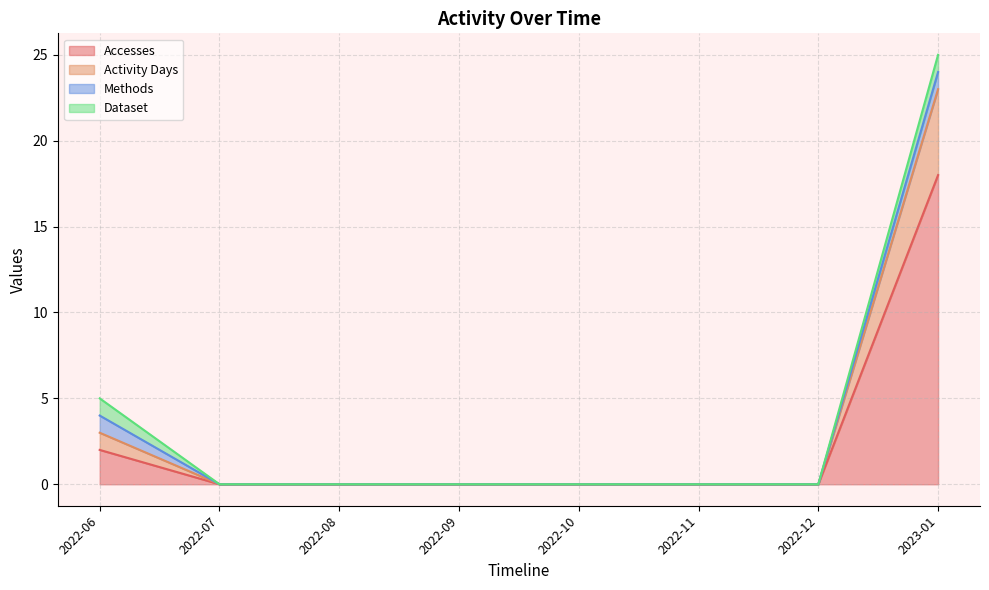

True or false: Activity Days and Accesses cross at least once.

False